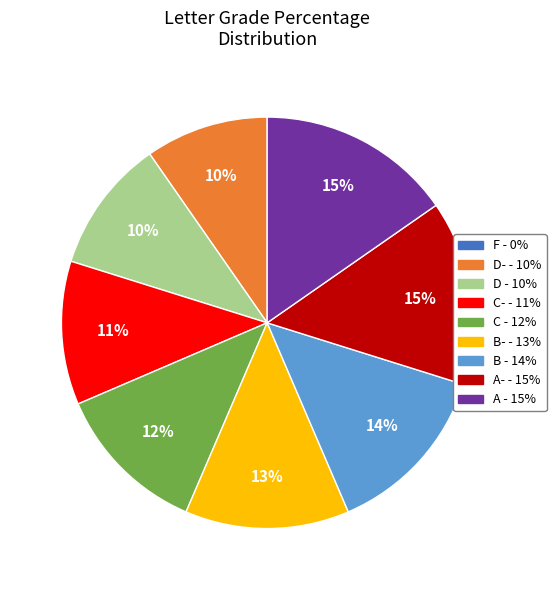

To the nearest percent, what is the average slice percentage?

11%